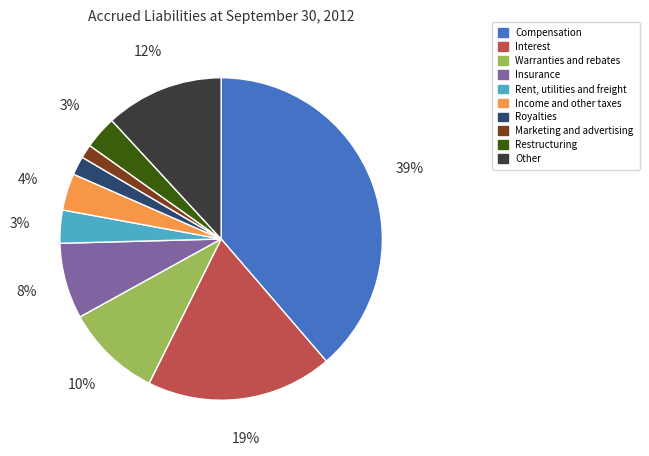

Is the sum of Marketing and advertising and Warranties and rebates greater than half?

No